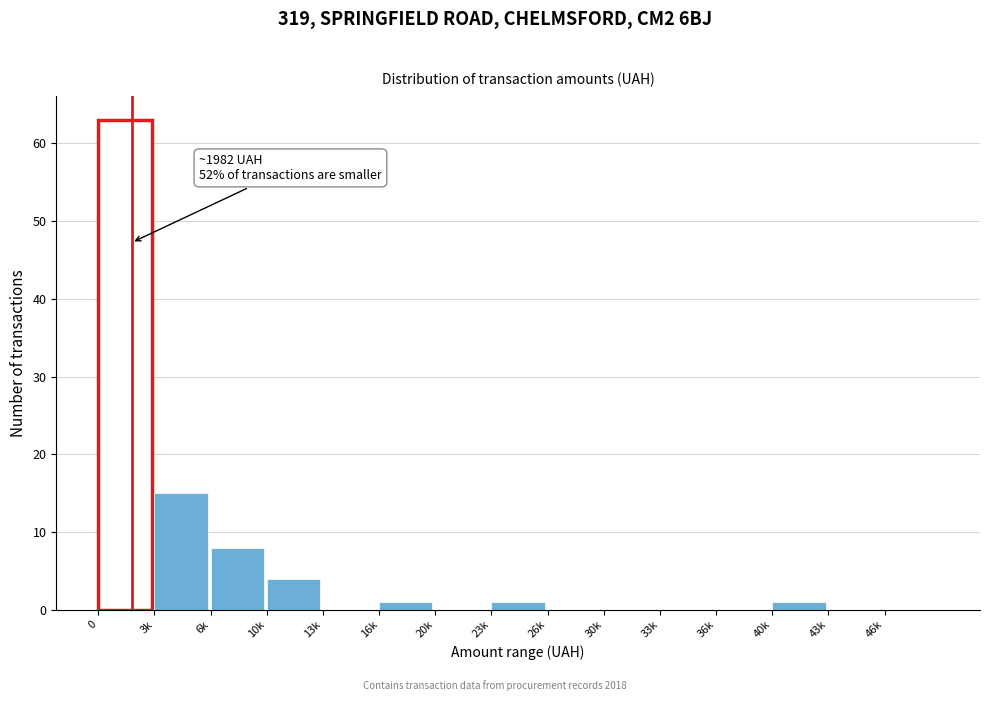

Reading left to right, list all the values displayed in this chart.

0=63	3k=15	6k=8	10k=4	13k=0	16k=1	20k=0	23k=1	26k=0	30k=0	33k=0	36k=0	40k=1	43k=0	46k=0